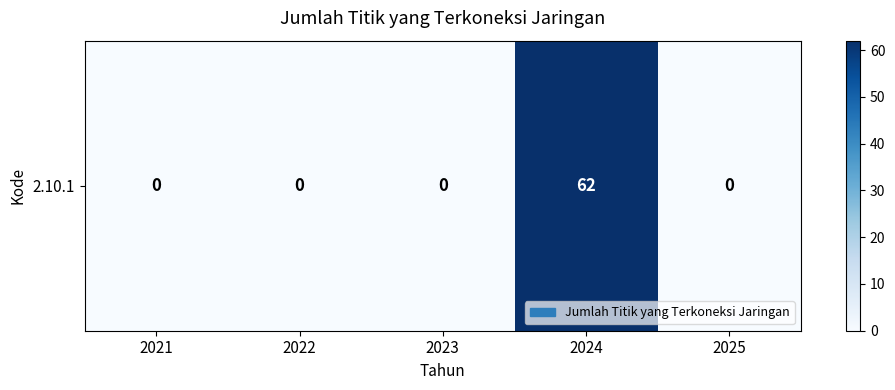

What is the difference between the maximum and minimum values?

62